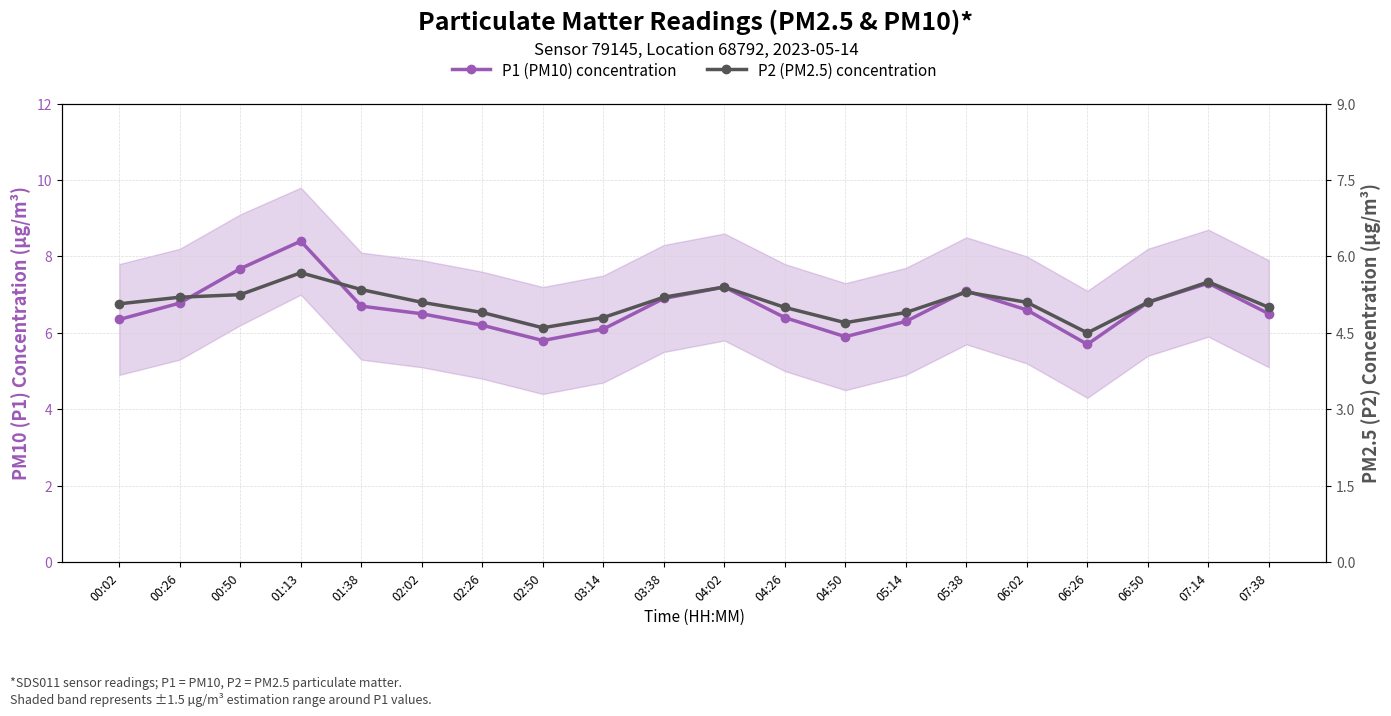

True or false: P2 (PM2.5) concentration and P1 (PM10) concentration intersect in this chart.

False